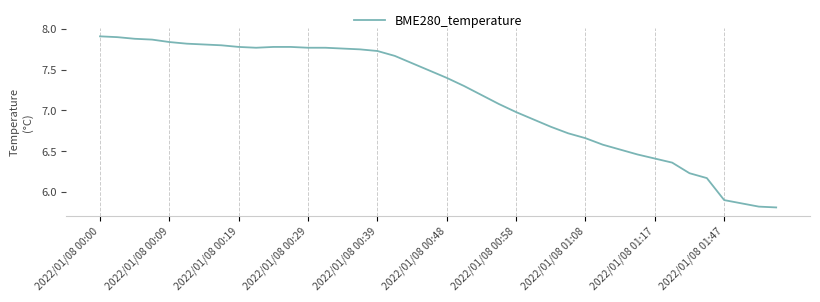

Is this an area chart (filled region under the line)?

No